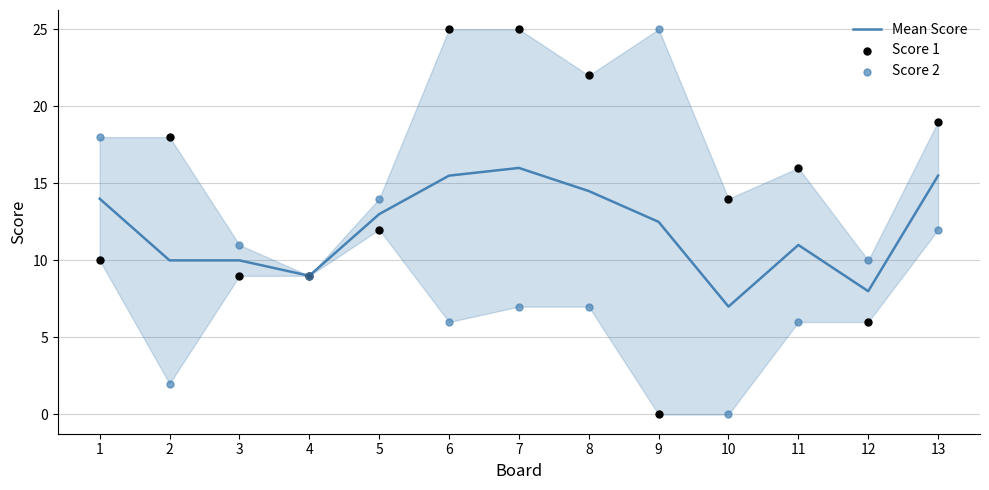

What is the total value across all series at 8?

43.5